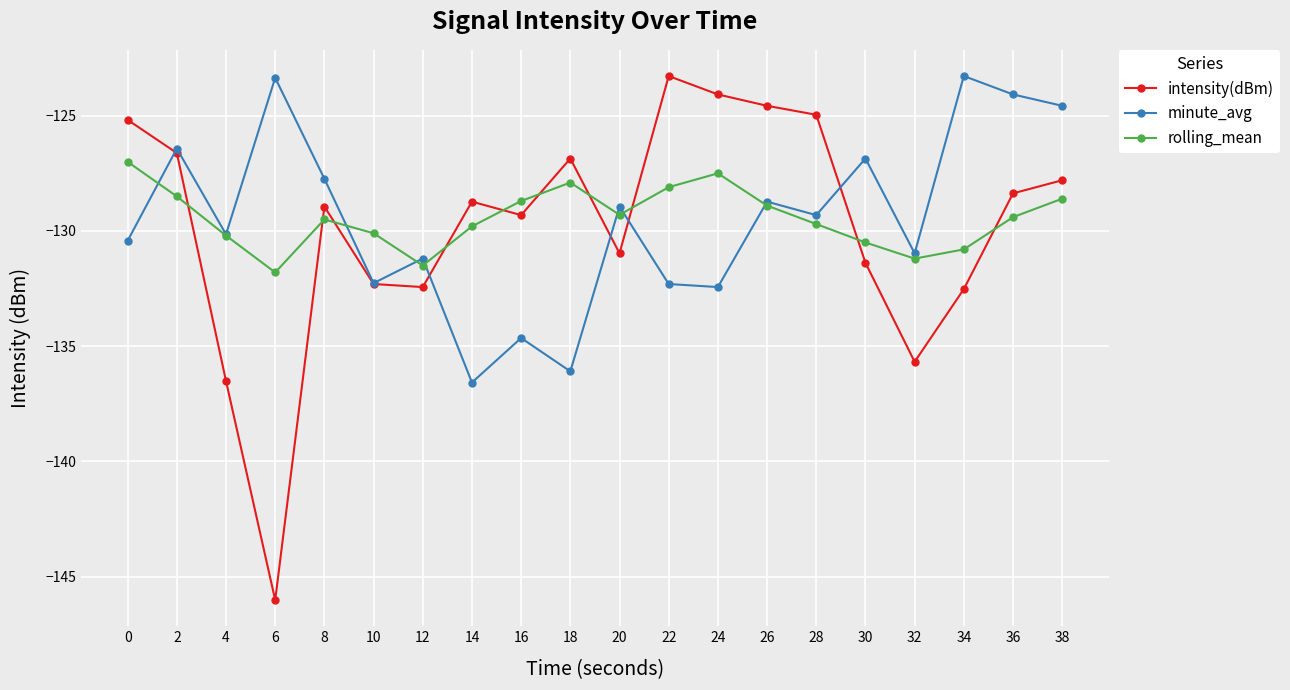

Is it true that intensity(dBm) equals -211.6 at 26?

False